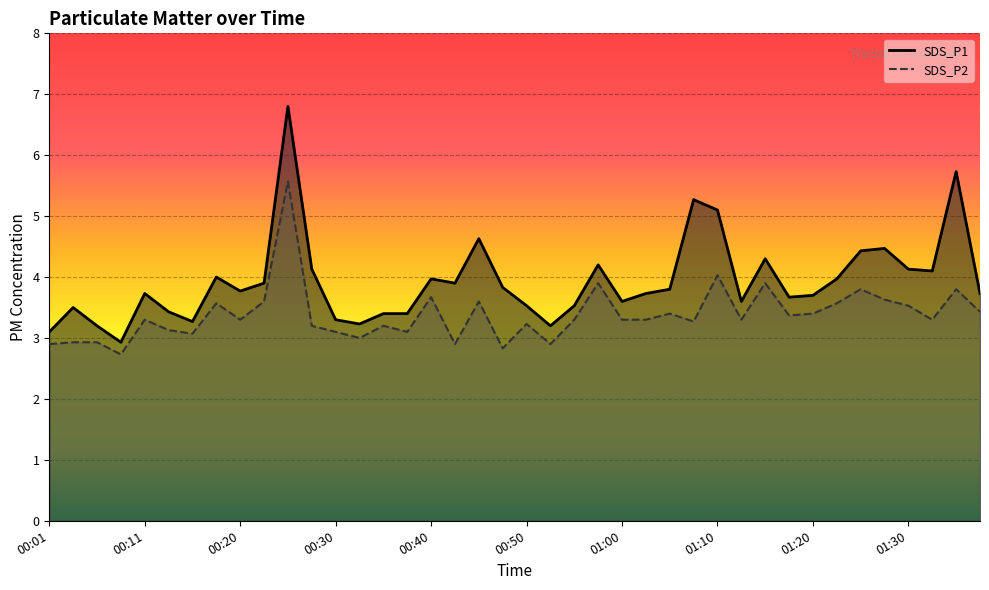

What is the sum of all SDS_P2 values?

135.3